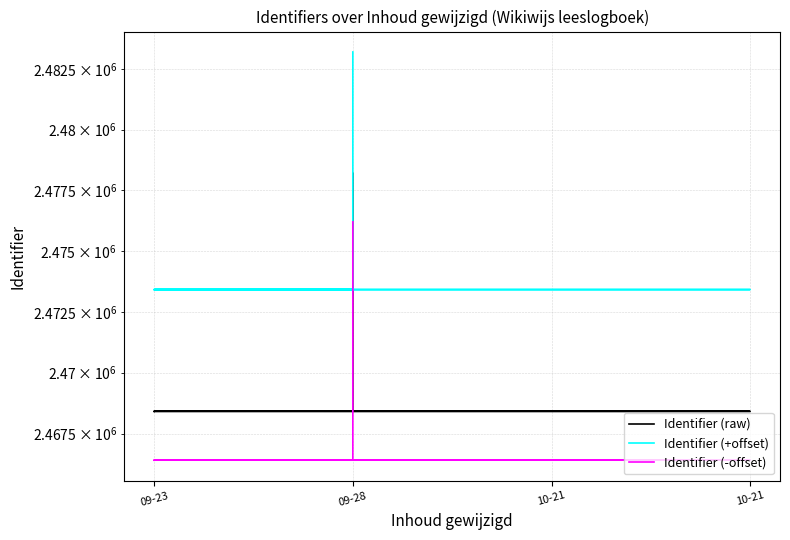

Read the Identifier (-offset) value at 10-21, to the nearest 100.

2466400